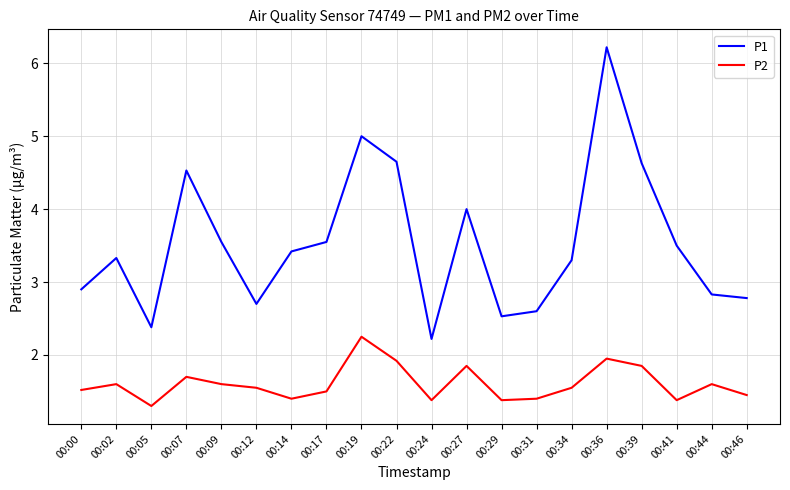

Which series has the widest spread of values?

P1